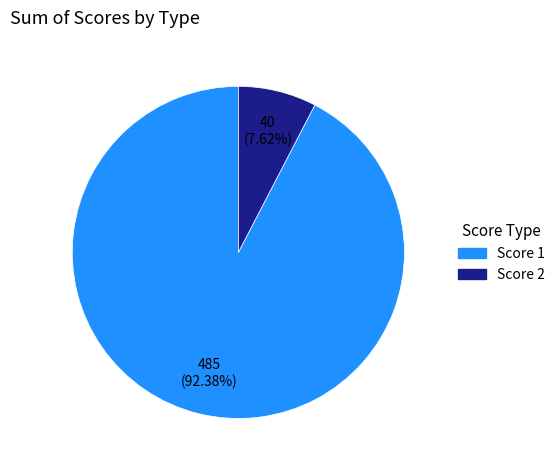

To the nearest percent, what is the average slice percentage?

50%